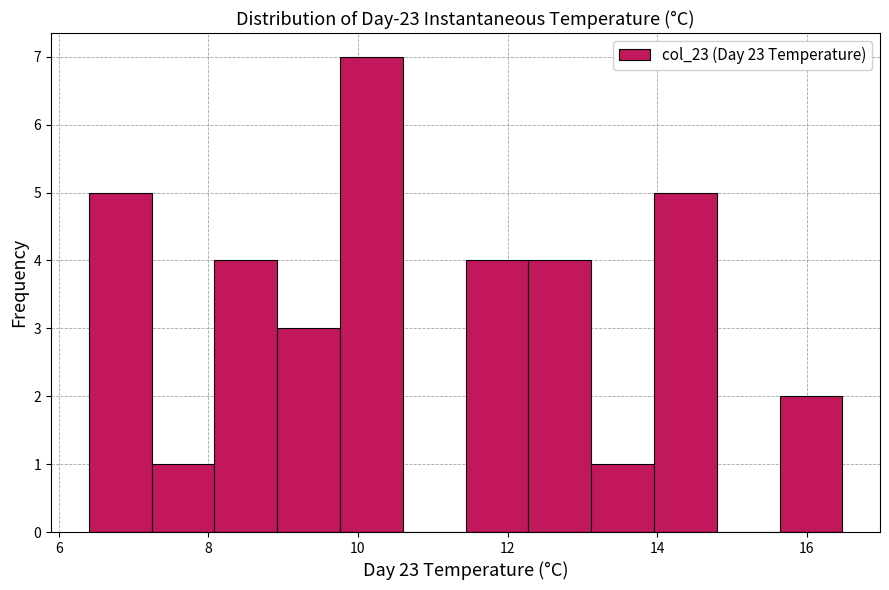

Reading left to right, transcribe this chart: for each bar, give the range it covers on the x-axis and its height. Neither the bar edges nor the heights are printed on the chart, so give them approximately, as read against the axes.

6.4 to 7.2: 5
7.2 to 8.0: 1
8.0 to 9.0: 4
9.0 to 9.8: 3
9.8 to 10.6: 7
10.6 to 11.4: 0
11.4 to 12.2: 4
12.2 to 13.2: 4
13.2 to 14.0: 1
14.0 to 14.8: 5
14.8 to 15.6: 0
15.6 to 16.4: 2